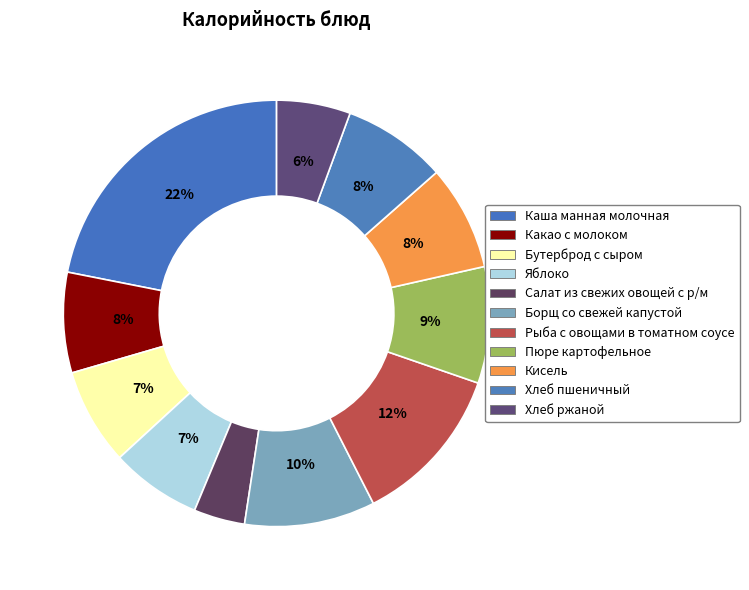

How many segments does this pie chart have?

11